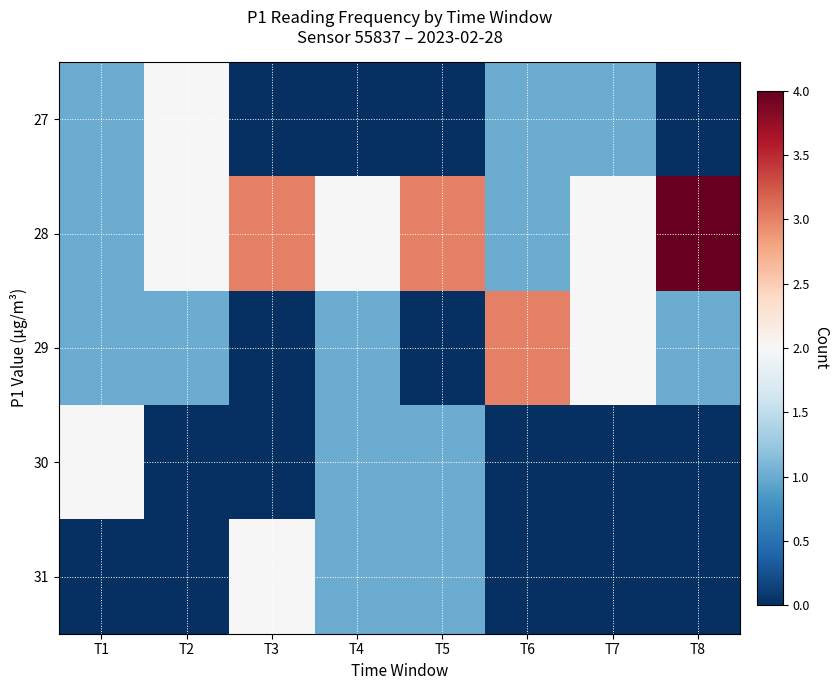

Reading right to left, extract all data points from this chart.

27: T8=0	T7=1	T6=1	T5=0	T4=0	T3=0	T2=2	T1=1
28: T8=4	T7=2	T6=1	T5=3	T4=2	T3=3	T2=2	T1=1
29: T8=1	T7=2	T6=3	T5=0	T4=1	T3=0	T2=1	T1=1
30: T8=0	T7=0	T6=0	T5=1	T4=1	T3=0	T2=0	T1=2
31: T8=0	T7=0	T6=0	T5=1	T4=1	T3=2	T2=0	T1=0